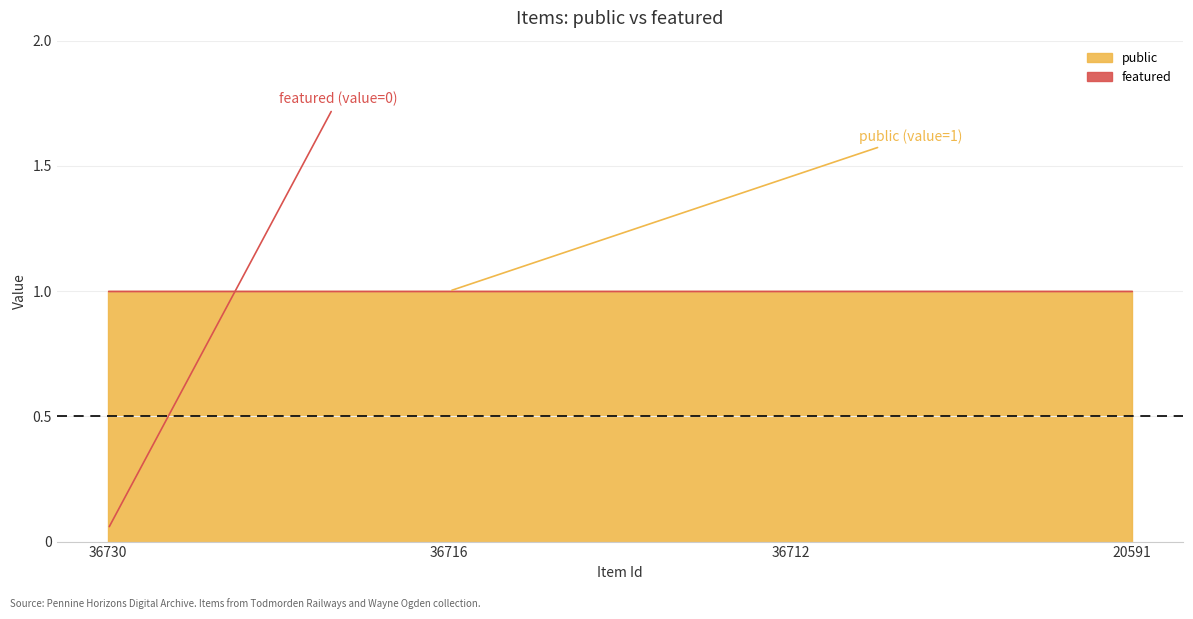

Between 36712 and 20591, which series saw the biggest shift?

public